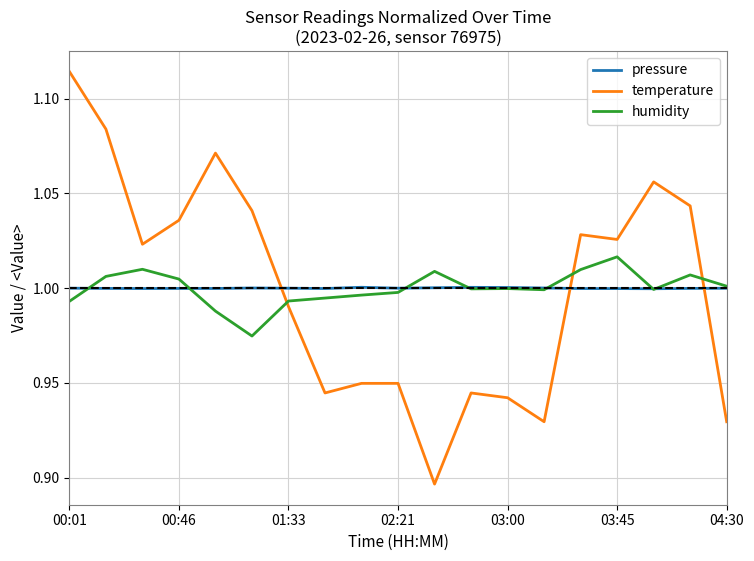

List the series in order of their peak value, lowest first.

pressure, humidity, temperature